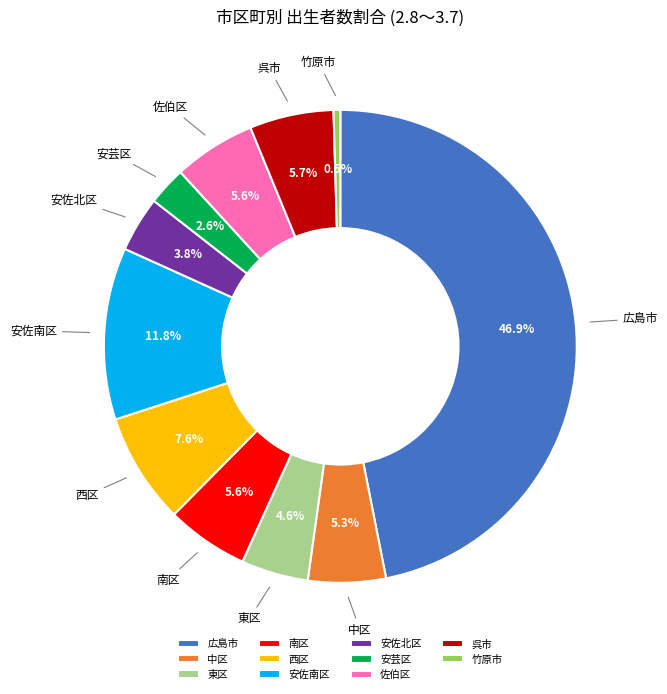

How much of the chart is everything except 南区?

94.4%